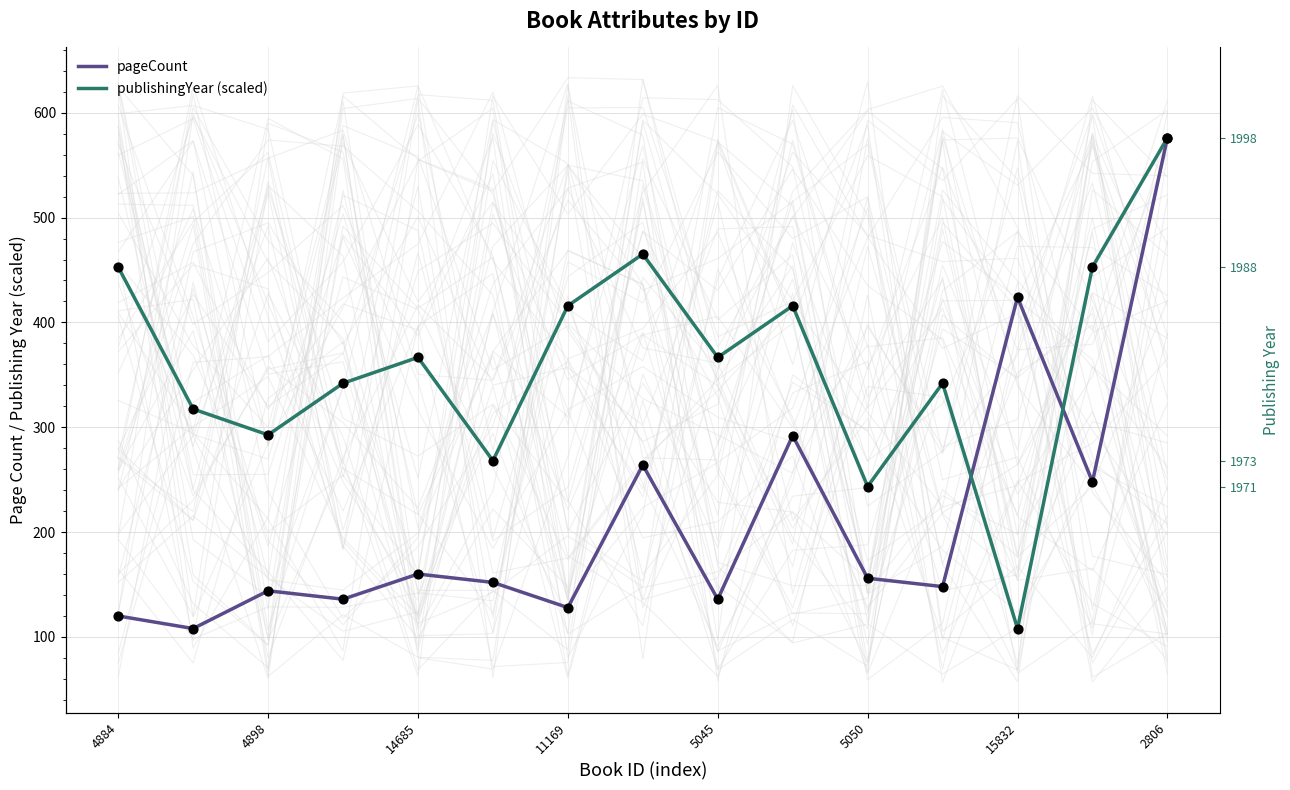

Is the value of pageCount at 11 greater than the value of publishingYear (scaled) at 2806?

No